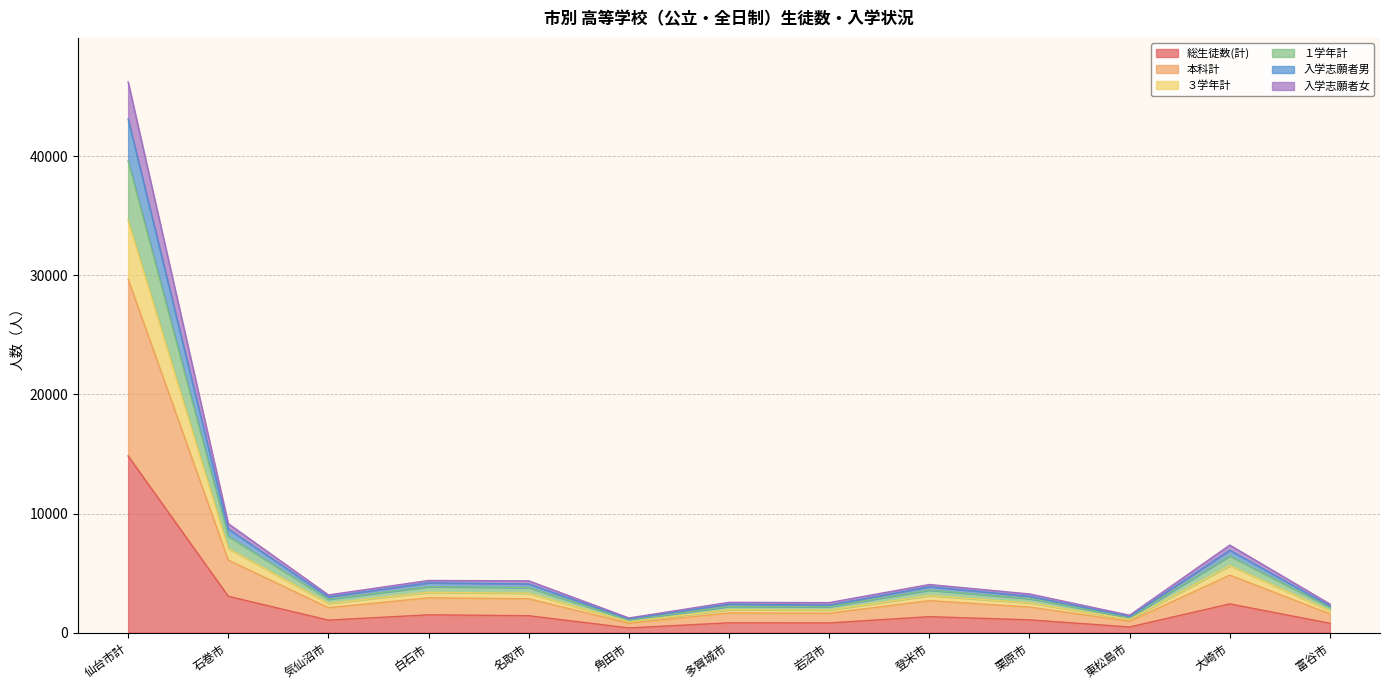

The value of １学年計 at 角田市 is 1264. True or false?

False